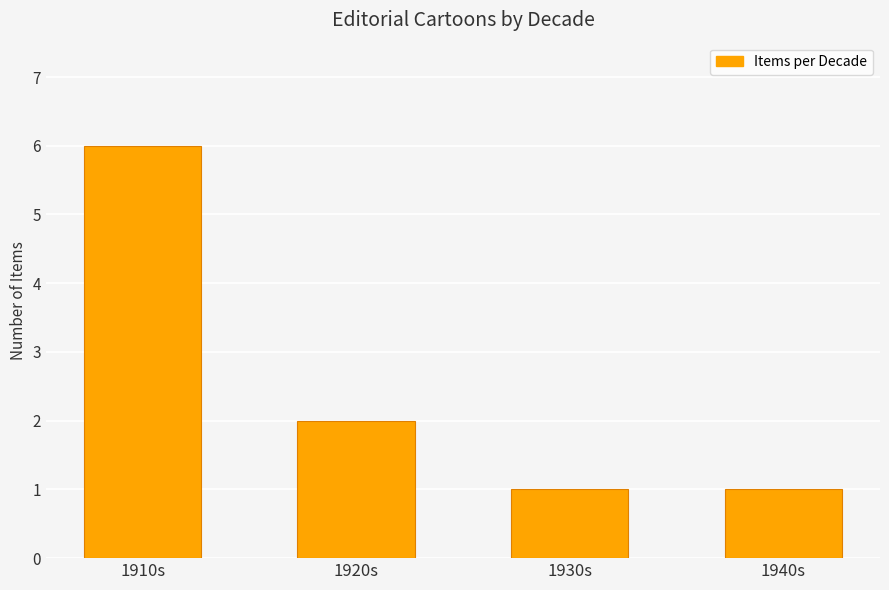

Count the number of categories in the chart.

4